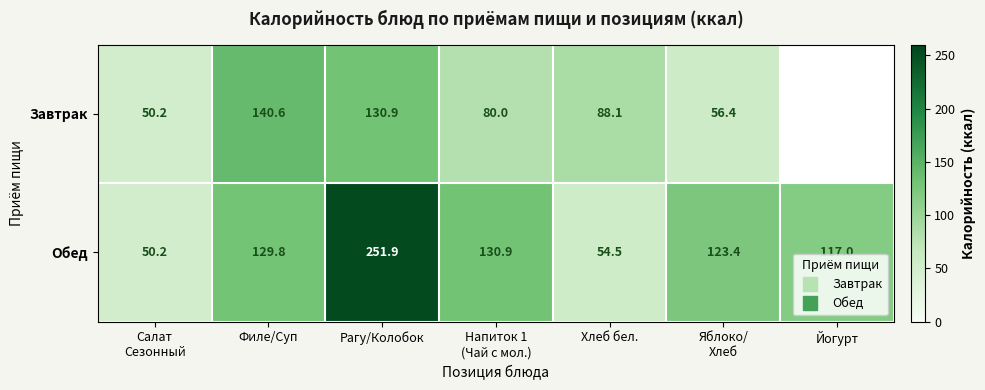

Rank the series by their maximum value, from lowest to highest.

Завтрак, Обед